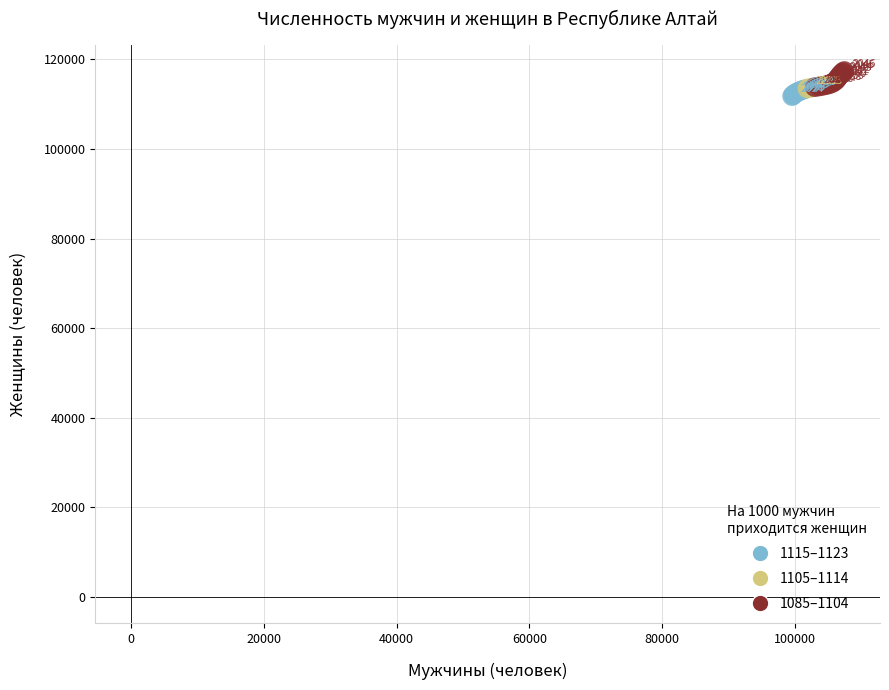

What Y value in the scatter plot is closest to 114563?

114451